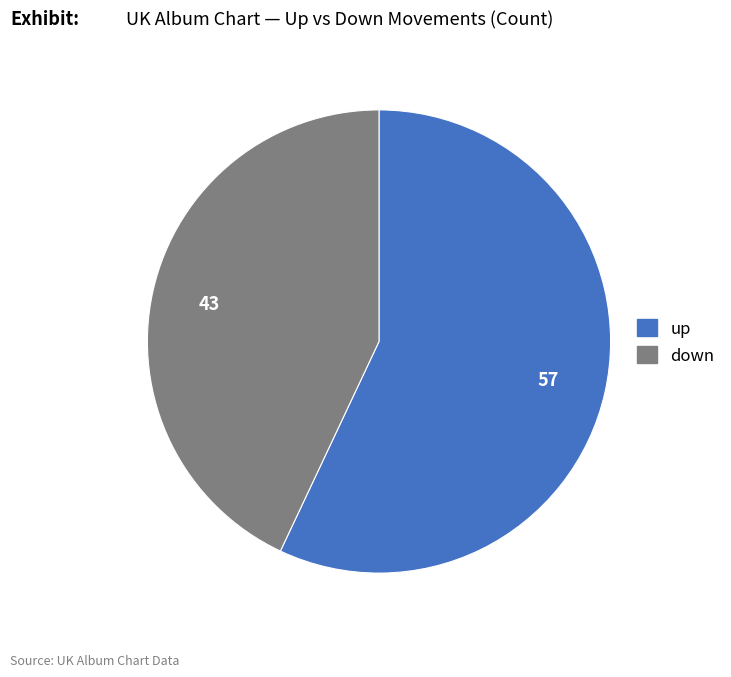

How many slices are in this pie chart?

2